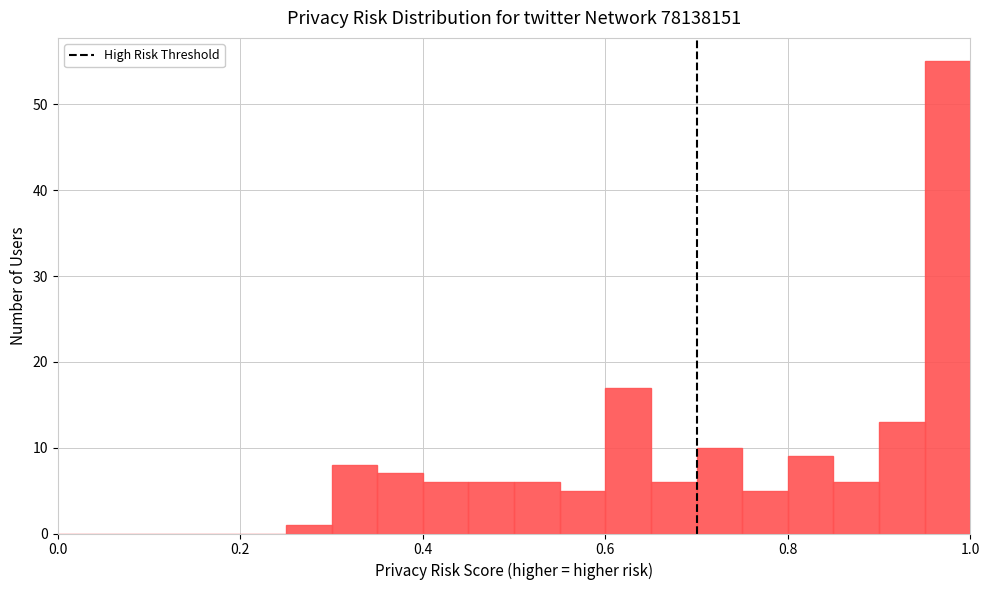

Read against the x-axis, roughly where is the centre of the tallest bar?

0.98